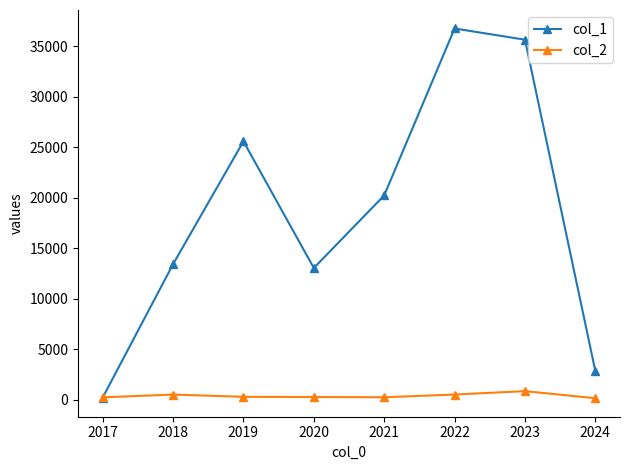

True or false: col_2 has more than 0 interior local peaks.

True